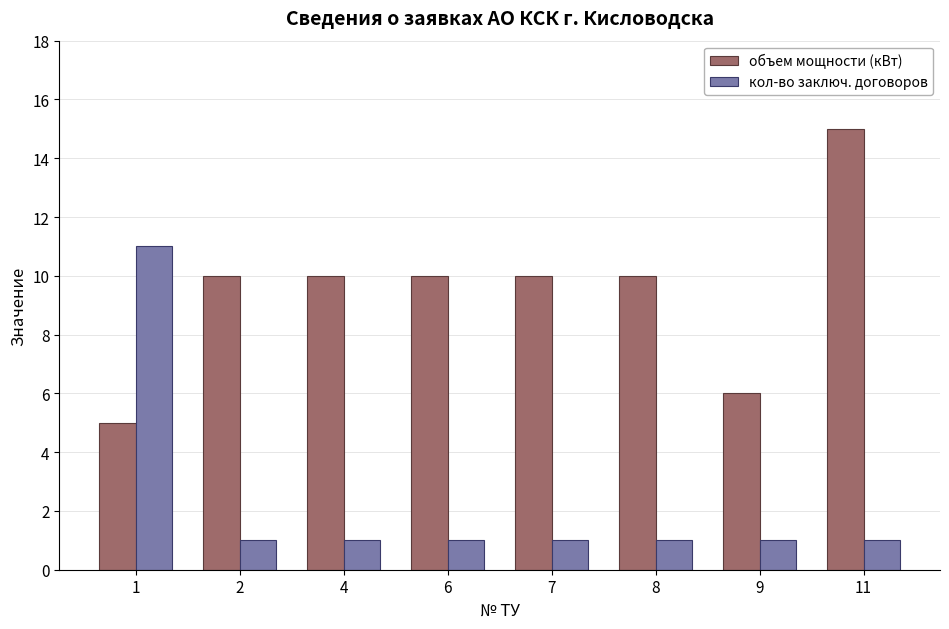

What is the difference between the maximum and second lowest values in the кол-во заключ. договоров series?

10